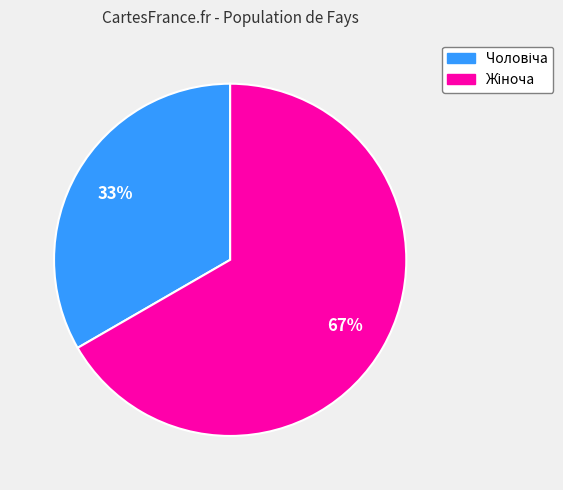

To the nearest percent, what is the average slice percentage?

50%